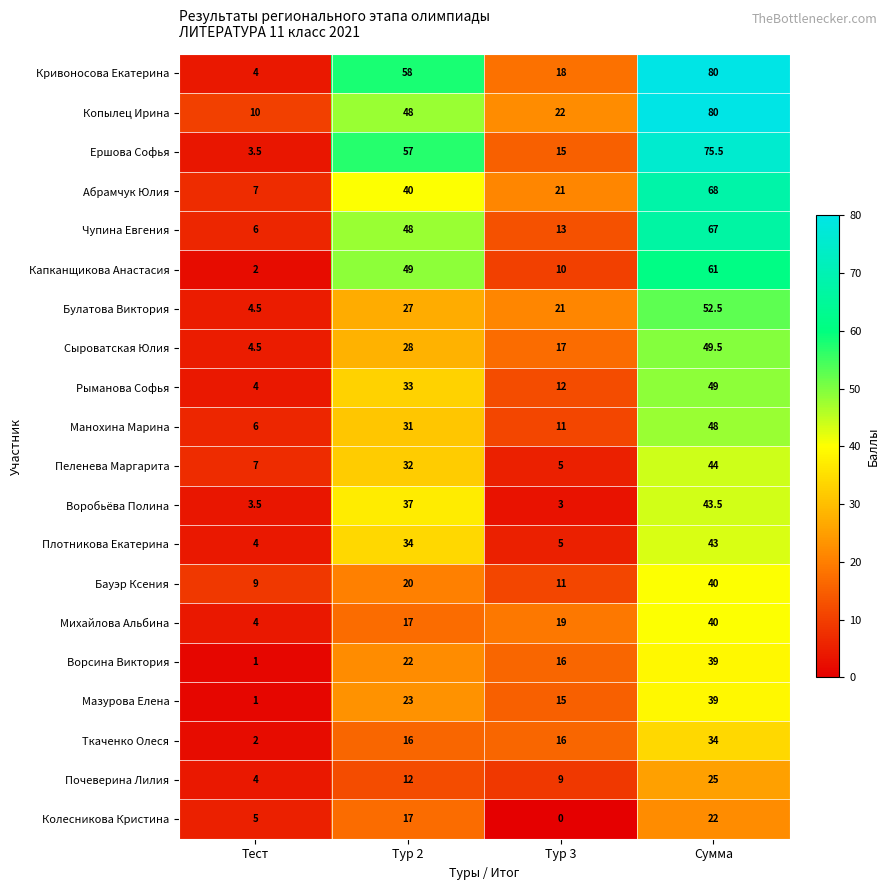

Which series has the widest spread of values?

Кривоносова Екатерина